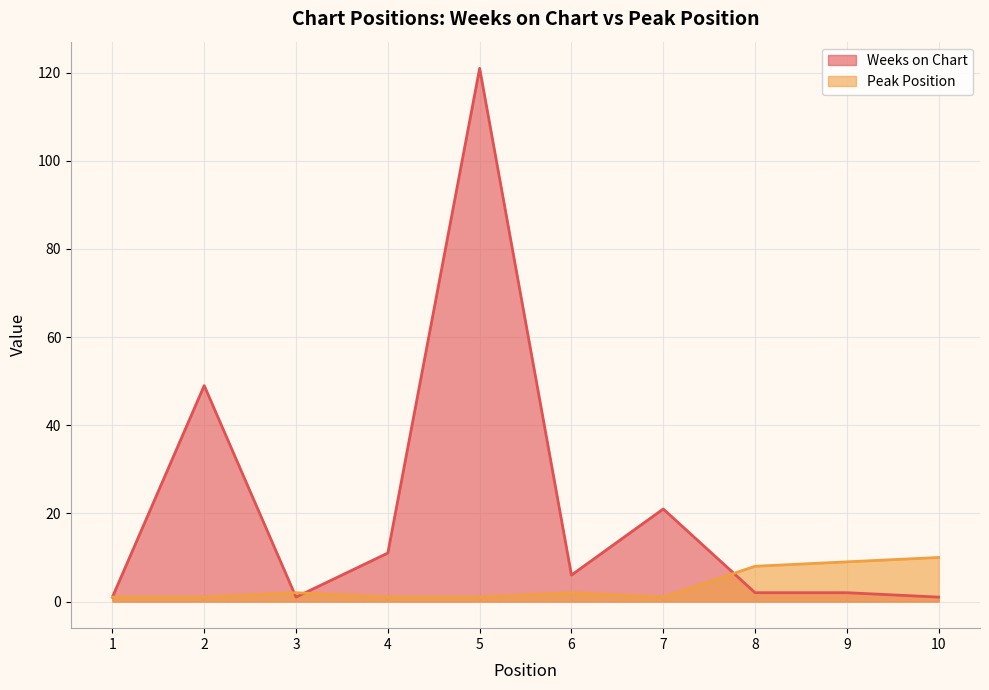

Where is the first local minimum for Peak Position?

7